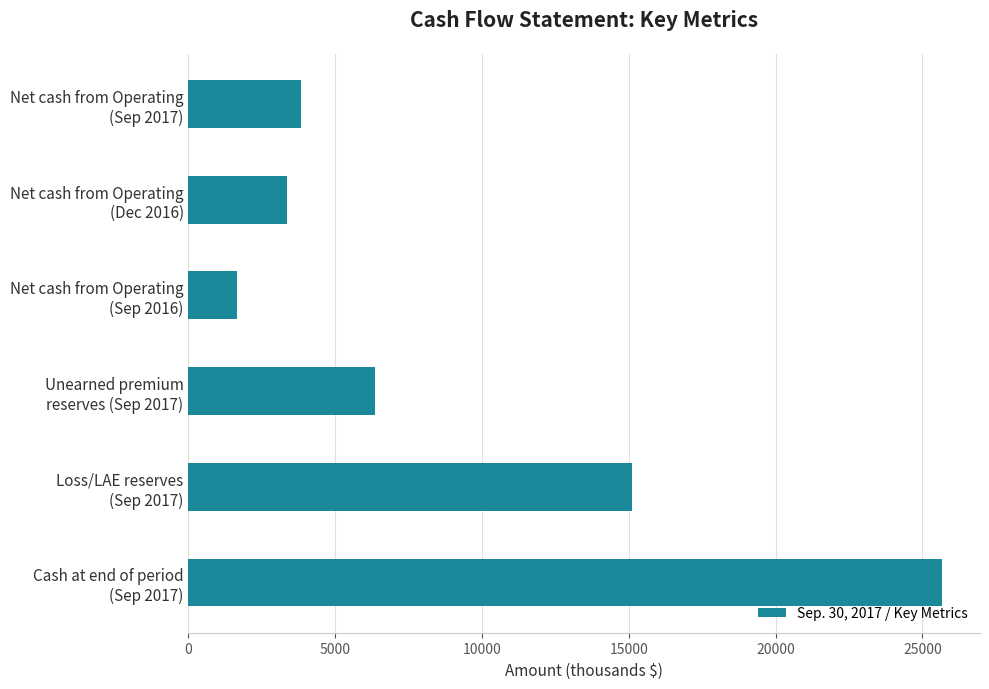

What is the value of the 6th bar from the top?

25679